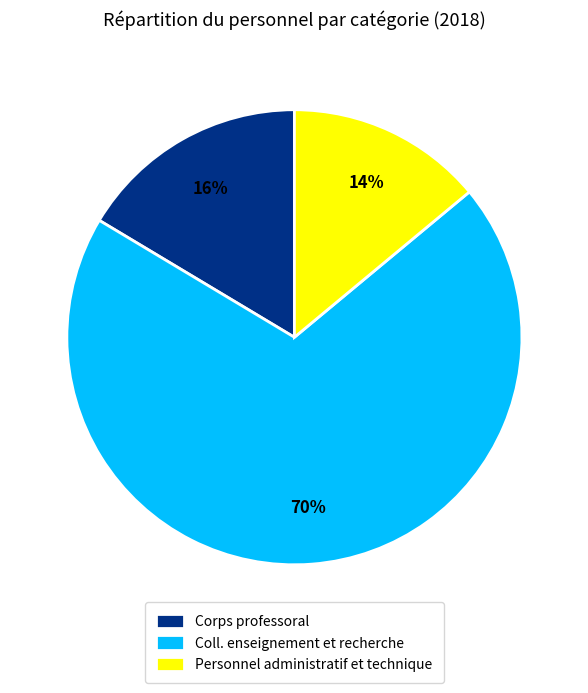

To the nearest percent, what is the average slice percentage?

33%